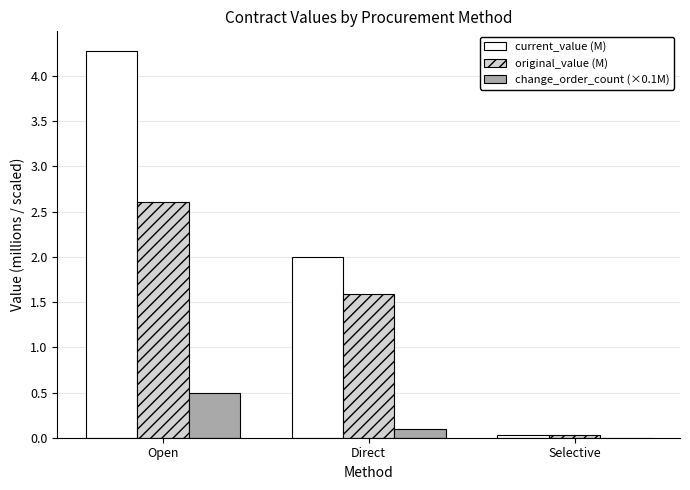

The change_order_count (×0.1M) series shows 0.0 at Selective. True or false?

True